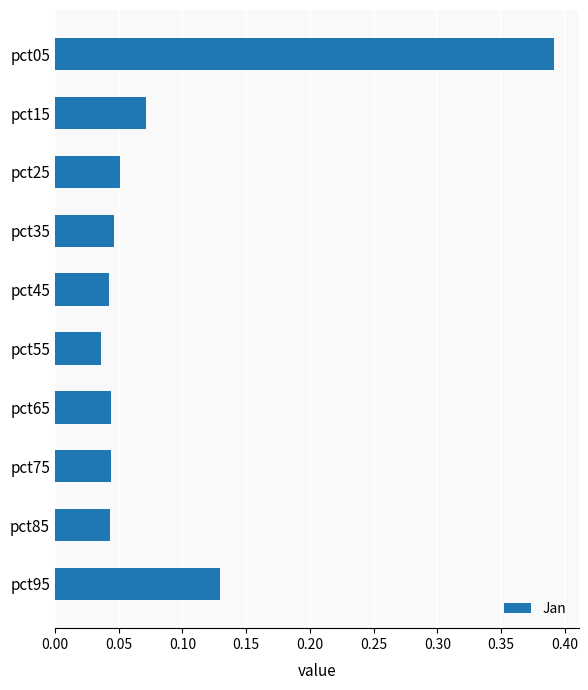

Which category has the lowest value across all series?

pct55